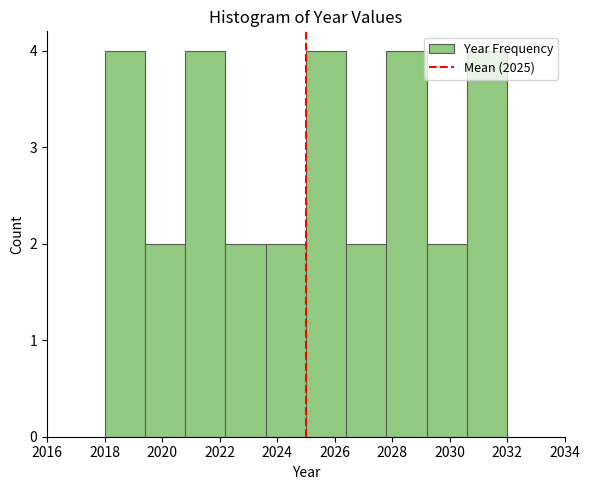

Reading left to right, list every bar in this chart as the range it spans on the x-axis followed by its height. The values are not printed on the chart, so give them approximately, as read against the axis.

2018.0 to 2019.4: 4
2019.4 to 2020.8: 2
2020.8 to 2022.2: 4
2022.2 to 2023.6: 2
2023.6 to 2025.0: 2
2025.0 to 2026.4: 4
2026.4 to 2027.8: 2
2027.8 to 2029.2: 4
2029.2 to 2030.6: 2
2030.6 to 2032.0: 4